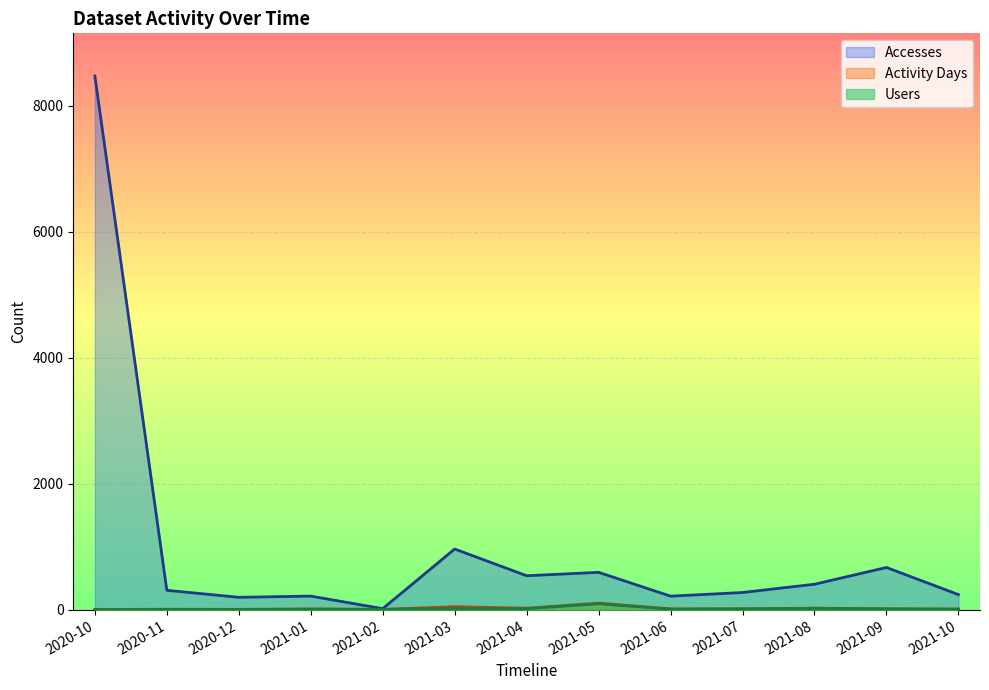

How many data points in Users are above 12?

6